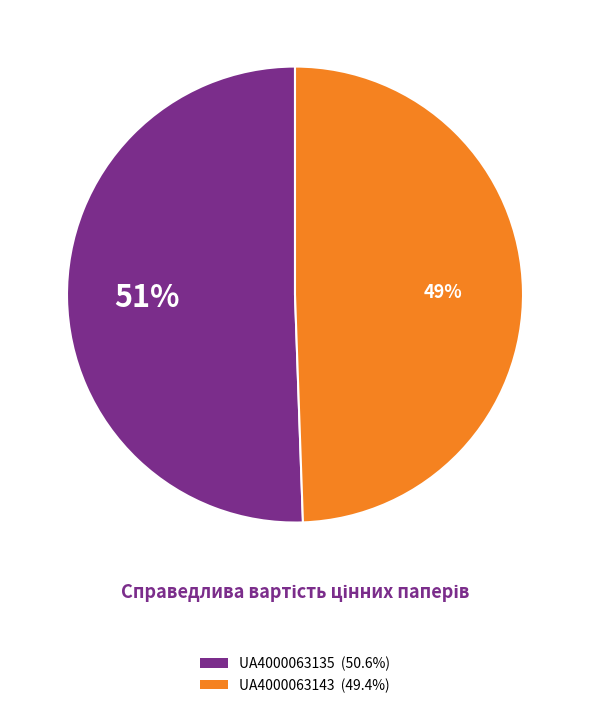

Do UA4000063135 and UA4000063143 together represent more than half of the pie?

Yes